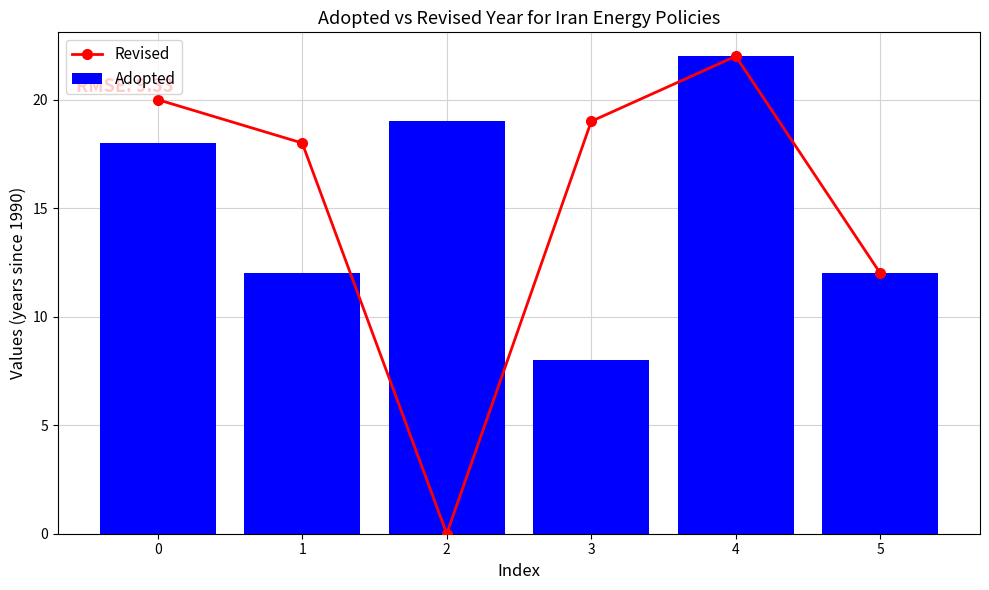

Which label corresponds to the largest value in the chart?

4